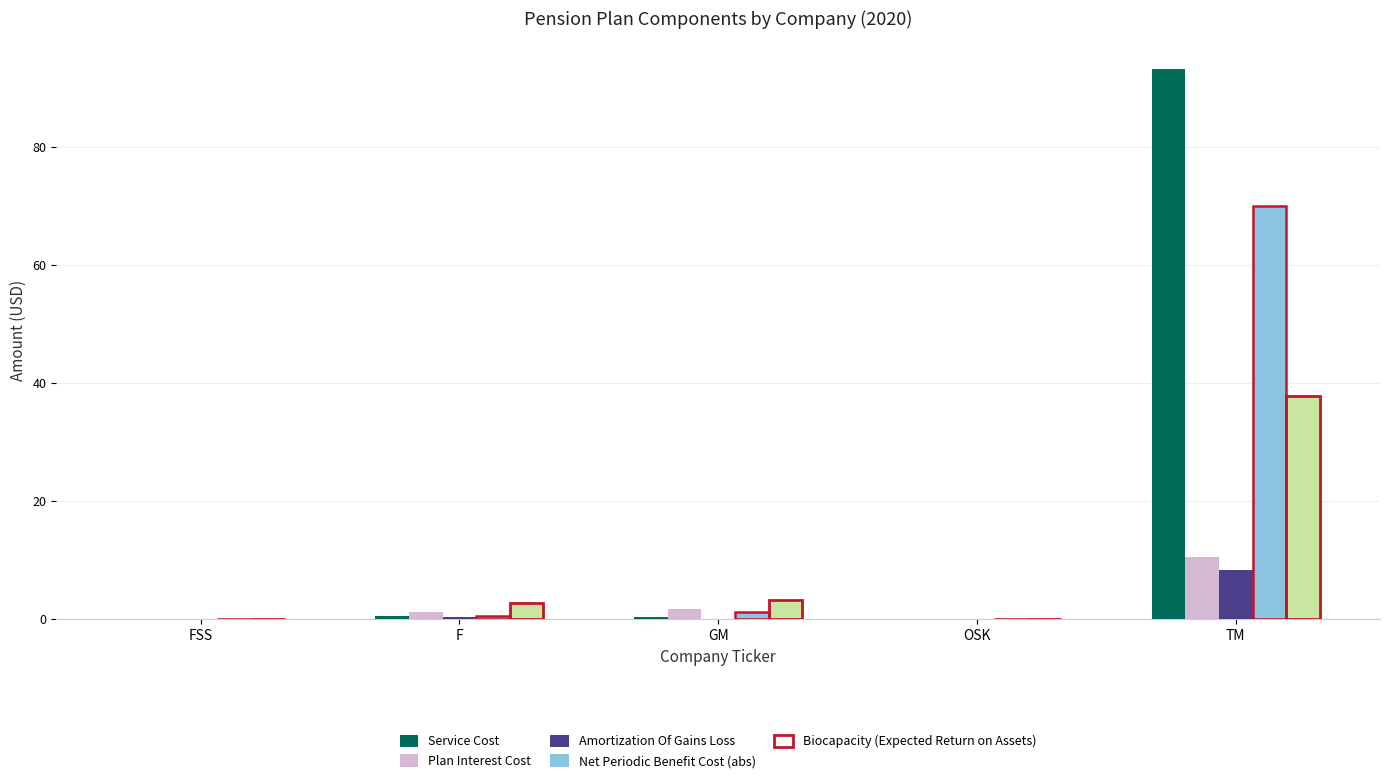

At which category does the chart reach its peak across all series?

TM